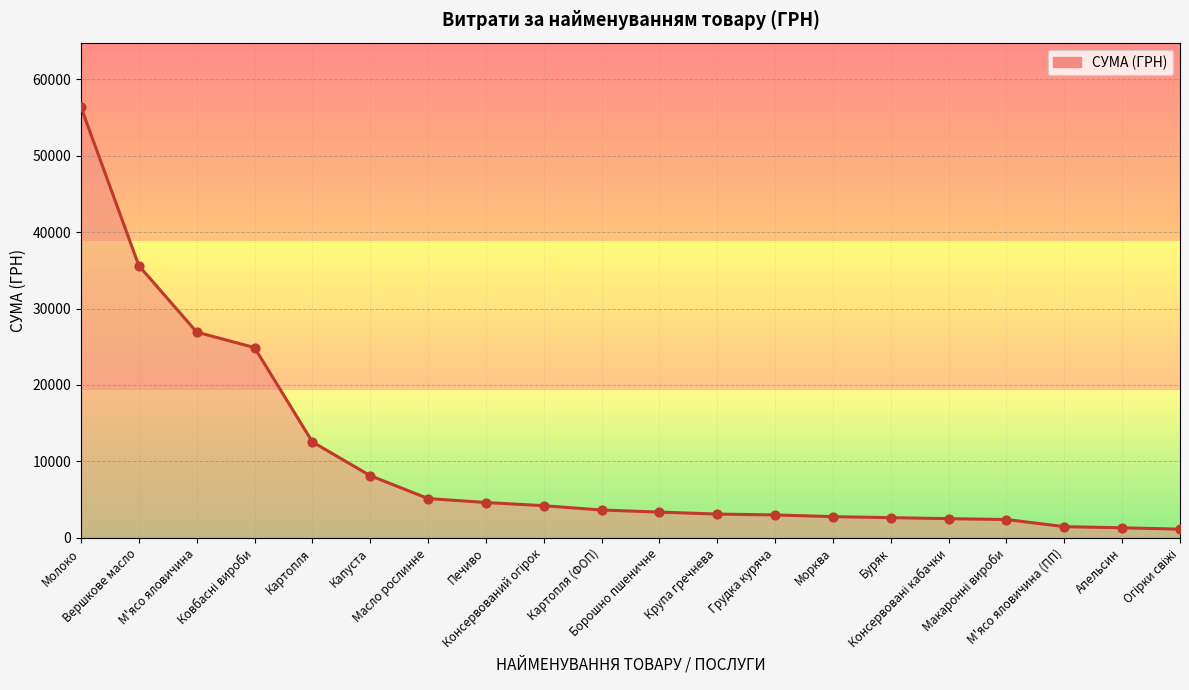

Which has a higher value, Вершкове масло or М'ясо яловичина (ПП)?

Вершкове масло